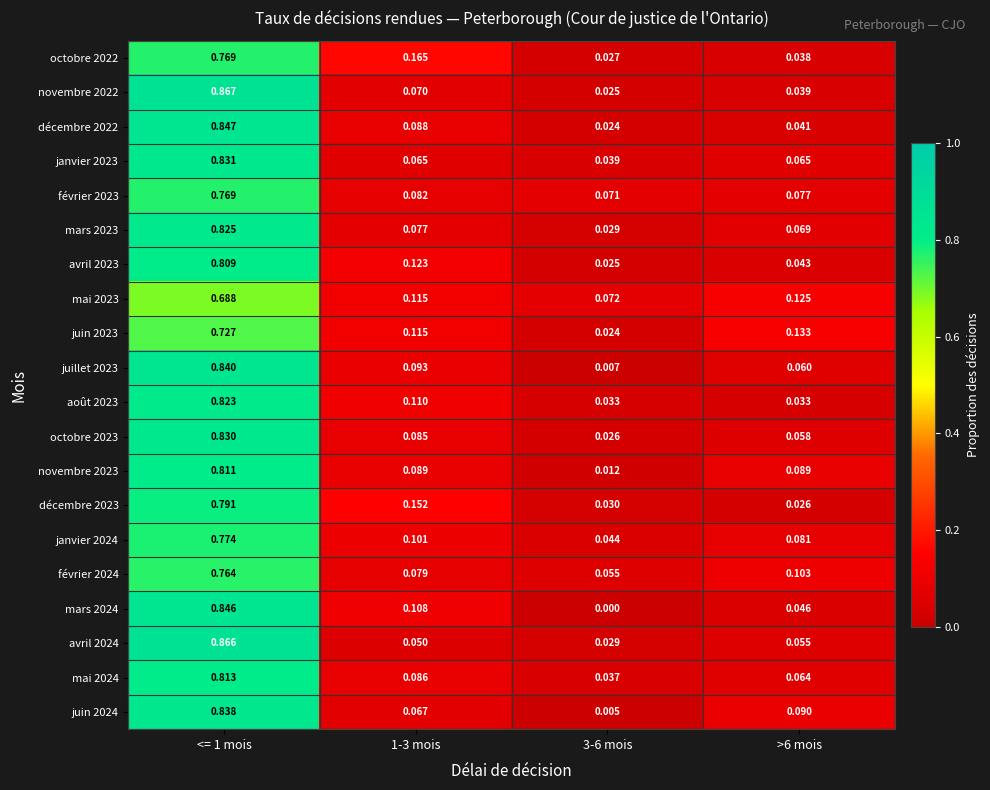

How many categories are shown in the chart?

4